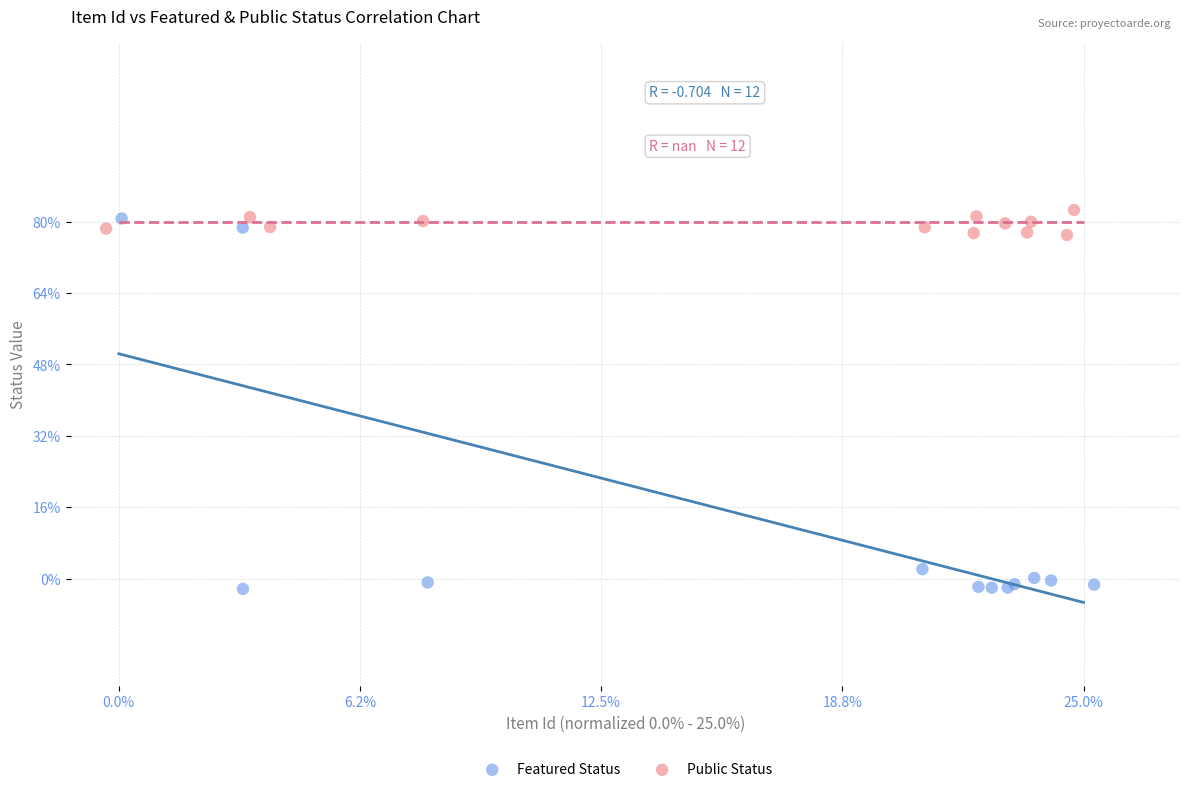

Which series contains the lowest Y value?

Featured Status